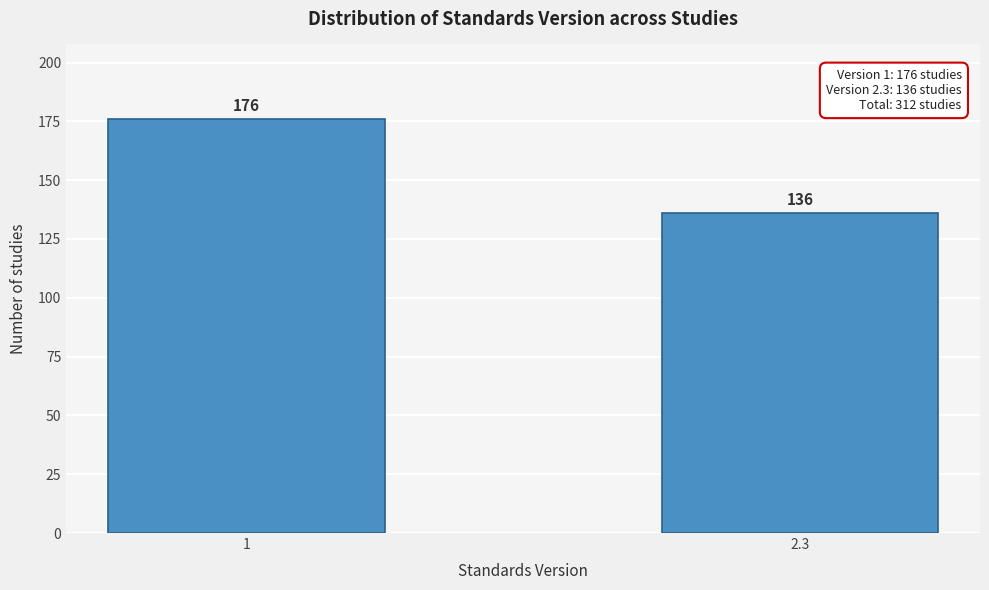

Reading left to right, extract all data points from this chart.

176	136